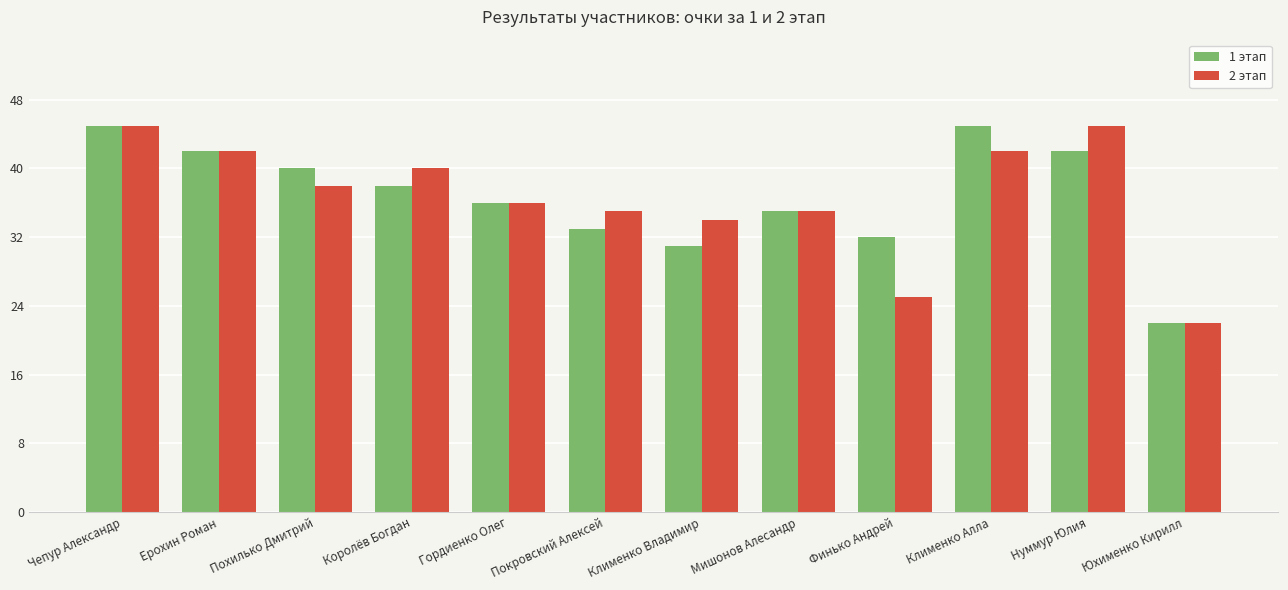

What is the spread (max minus min) of values at Финько Андрей?

7